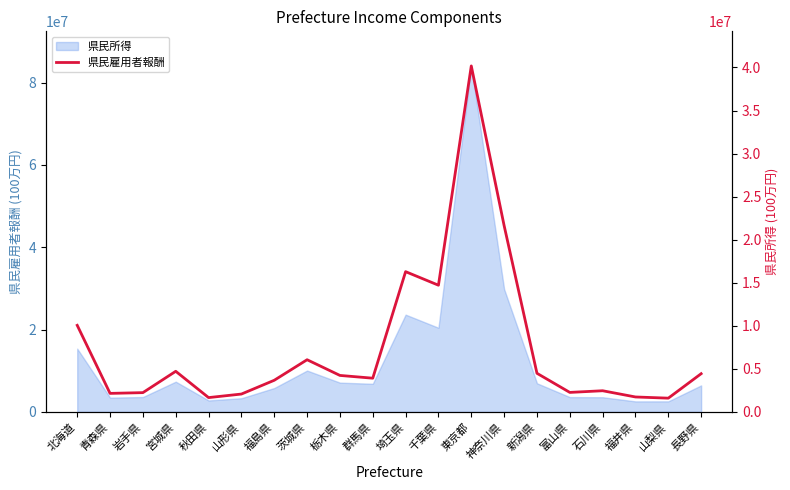

The value at 石川県 is 2451741. True or false?

True